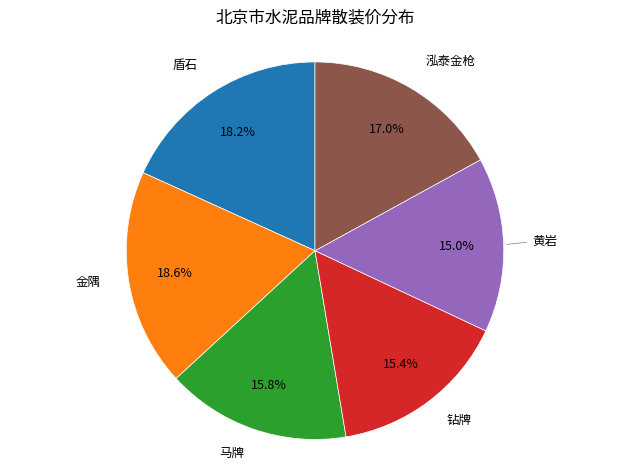

What percentage is the 金隅 slice, to the nearest percent?

19%